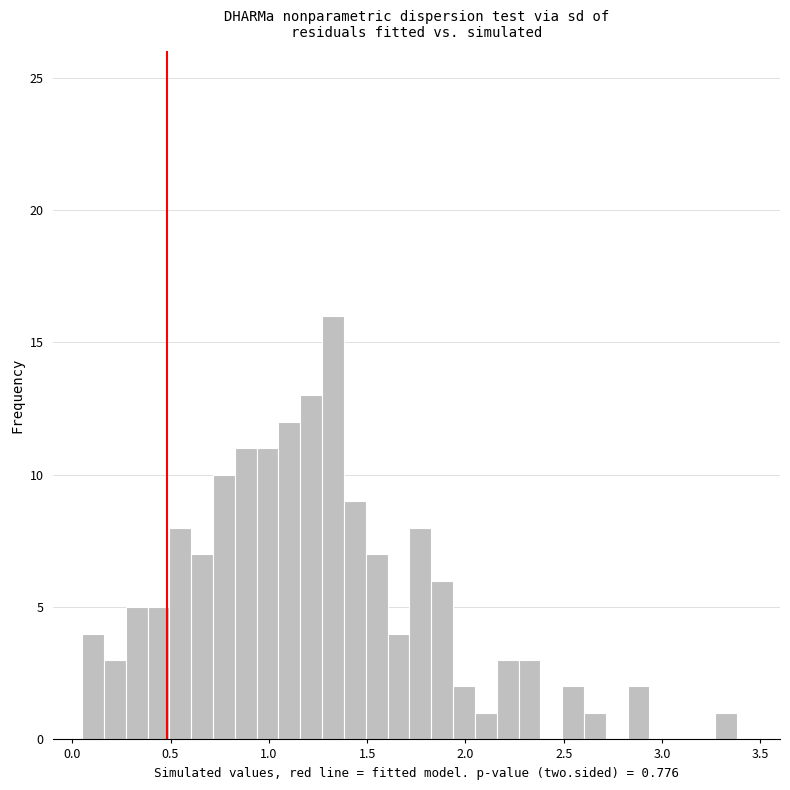

Read against the x-axis, roughly where is the centre of the tallest bar?

1.35